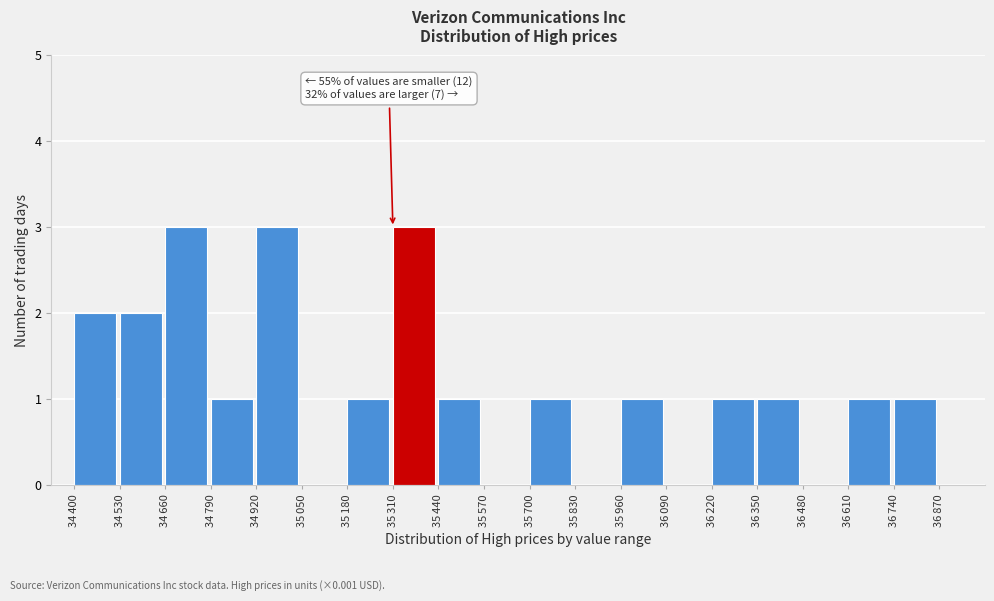

What is the maximum value shown in the chart?

3